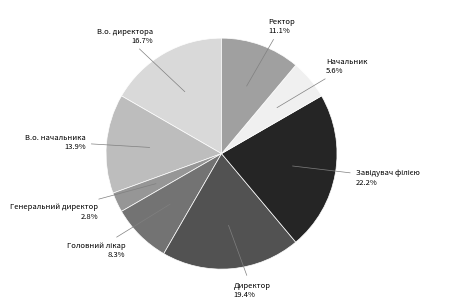

Rank the categories by value from lowest to highest.

Генеральний директор, Начальник, Головний лікар, Ректор, В.о. начальника, В.о. директора, Директор, Завідувач філією